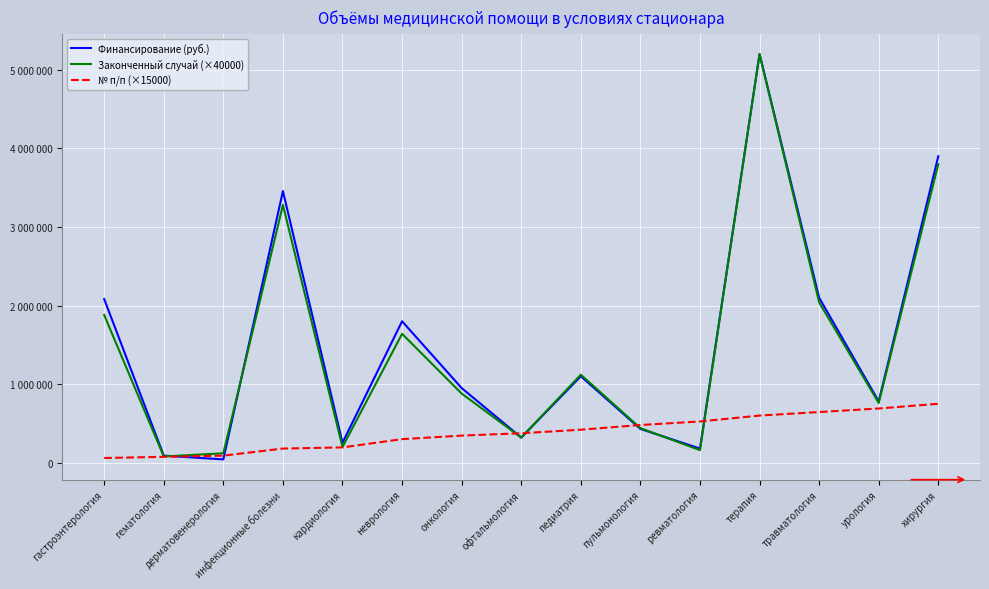

Rank the series by their maximum value, from highest to lowest.

Финансирование (руб.), Законченный случай (×40000), № п/п (×15000)